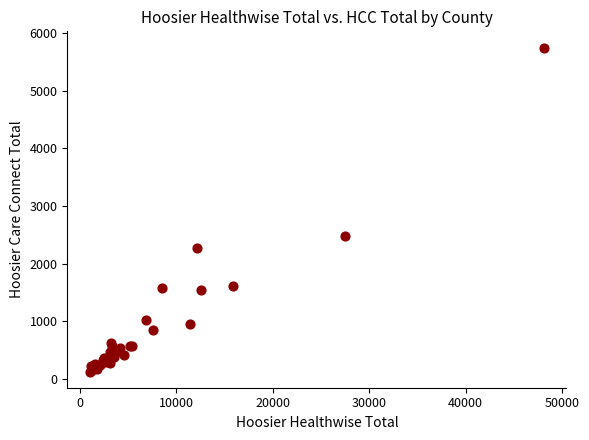

What Y value in the scatter plot is closest to 2939?

2486